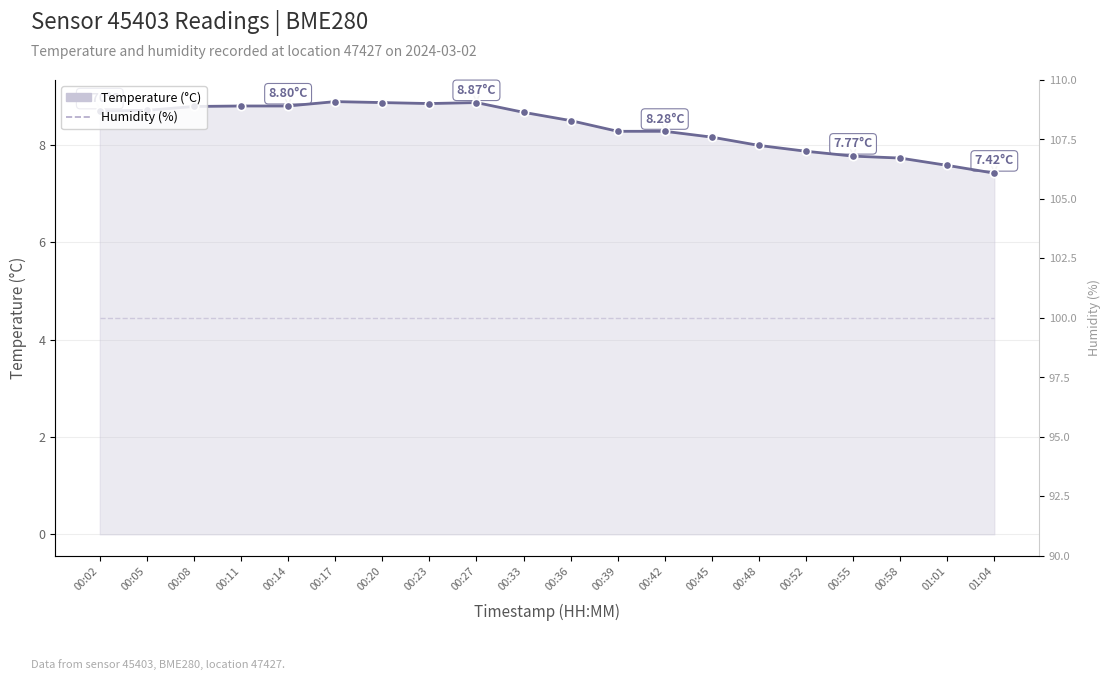

Rank the categories by temperature value from highest to lowest.

00:17, 00:20, 00:27, 00:23, 00:11, 00:14, 00:08, 00:05, 00:02, 00:33, 00:36, 00:39, 00:42, 00:45, 00:48, 00:52, 00:55, 00:58, 01:01, 01:04